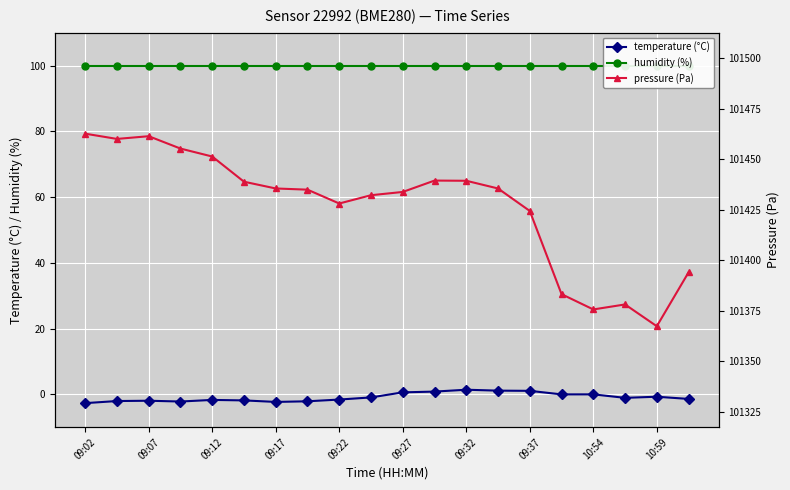

What is the lowest value of the temperature (°C) series?

-2.7